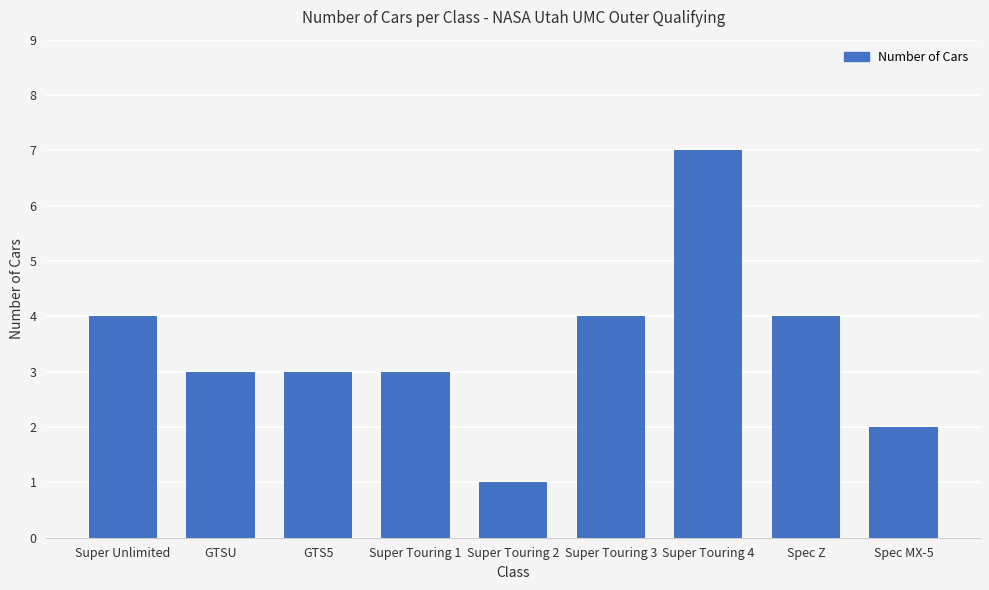

Are the bars horizontal?

No